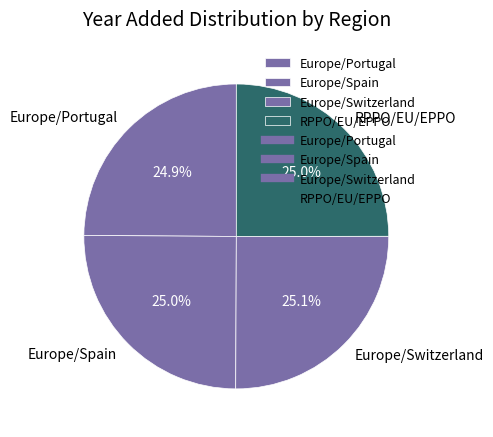

What percentage is the Europe/Switzerland slice, to the nearest percent?

25%